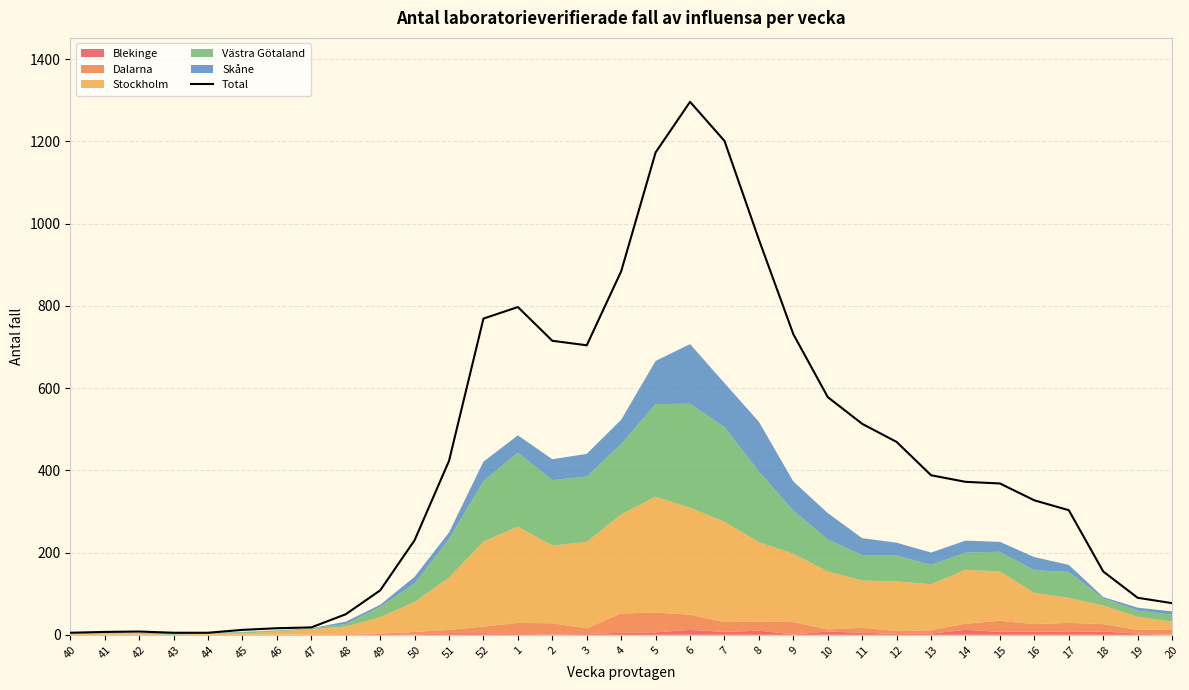

At which category does the chart reach its peak across all series?

6